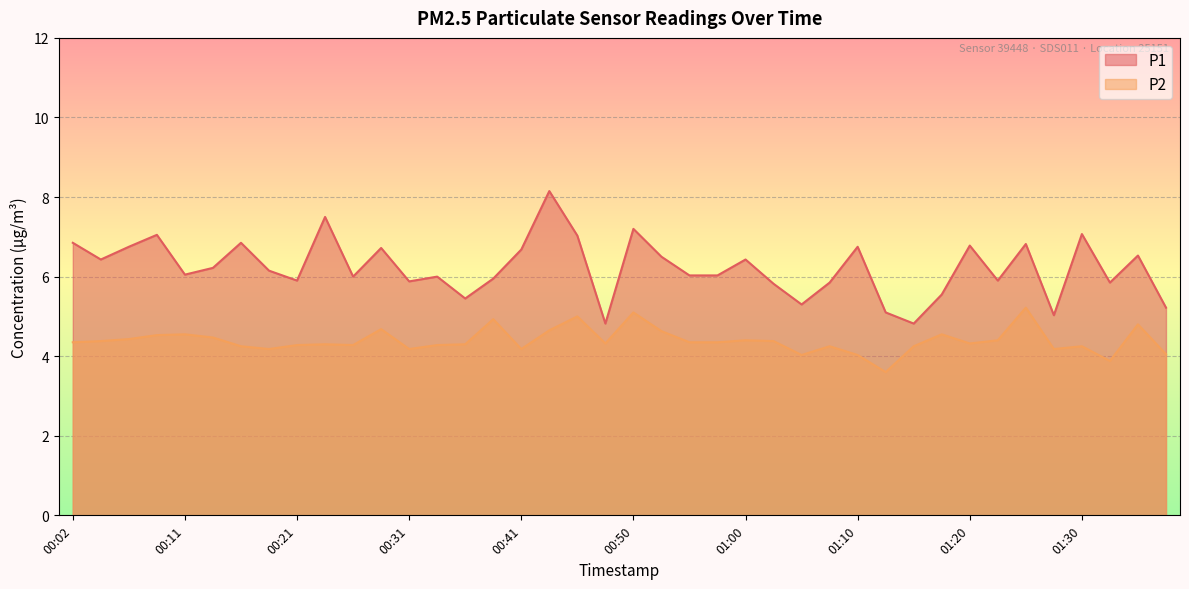

List the series in order of their overall mean, highest first.

P1, P2